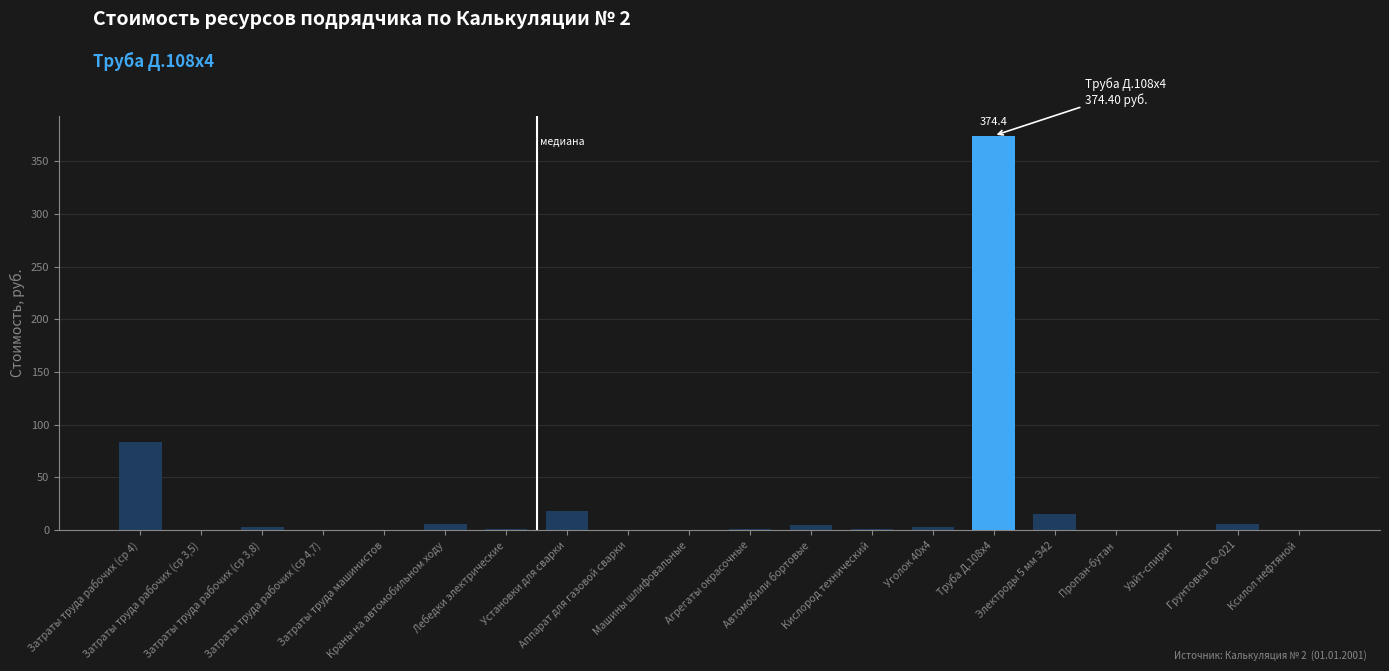

What is the change in value from Лебедки электрические to Пропан-бутан?

-0.5